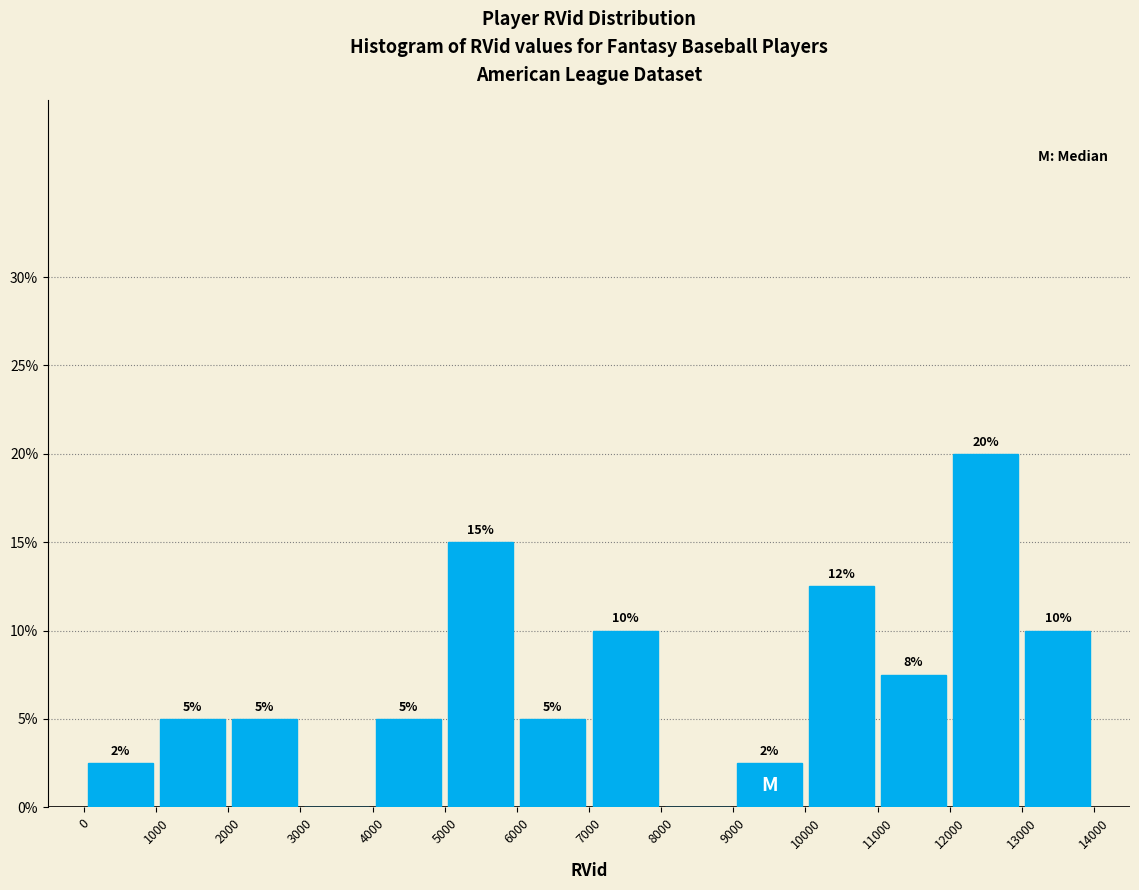

Which range on the x-axis has the tallest bar?

12000 to 13000